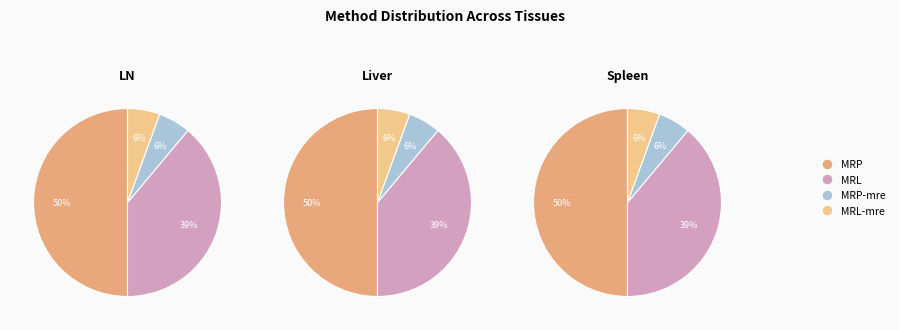

Count the number of slices in the pie.

4